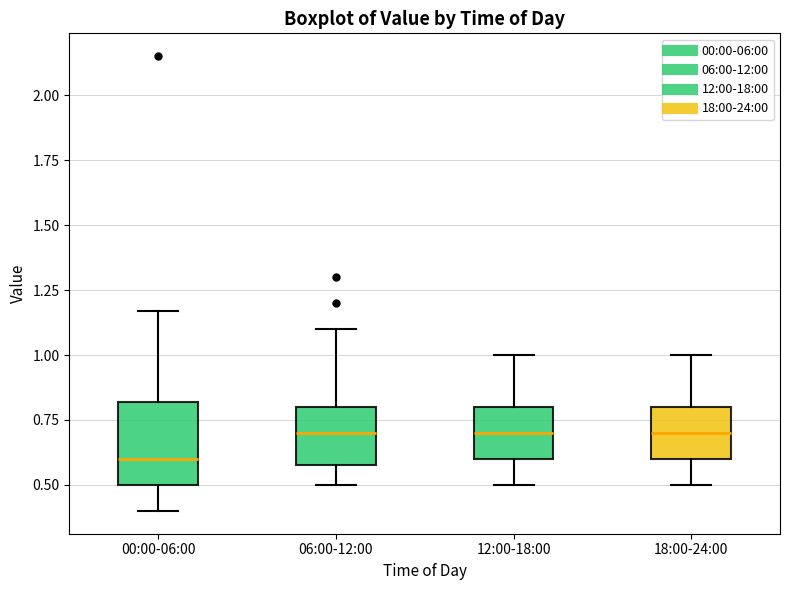

Where does the lower whisker of the box for 00:00-06:00 end on the y-axis? The values are not printed on the chart, so give them approximately, as read against the axis.

0.40